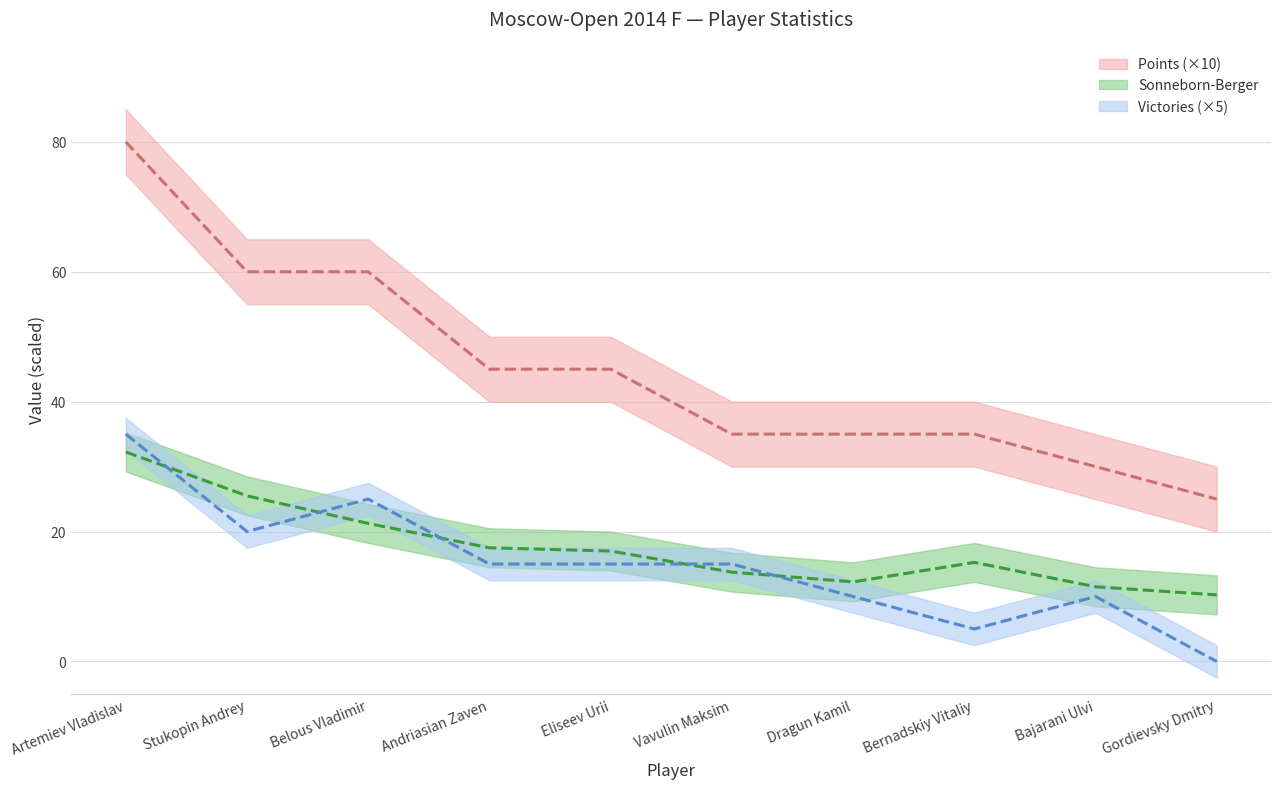

How many values in the Victories series exceed 15?

3